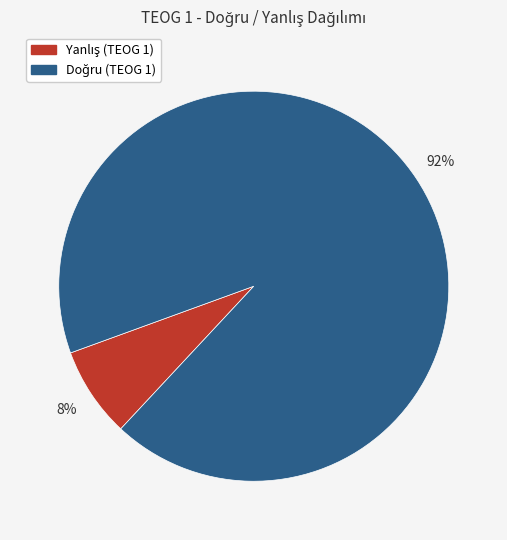

Count the number of slices in the pie.

2